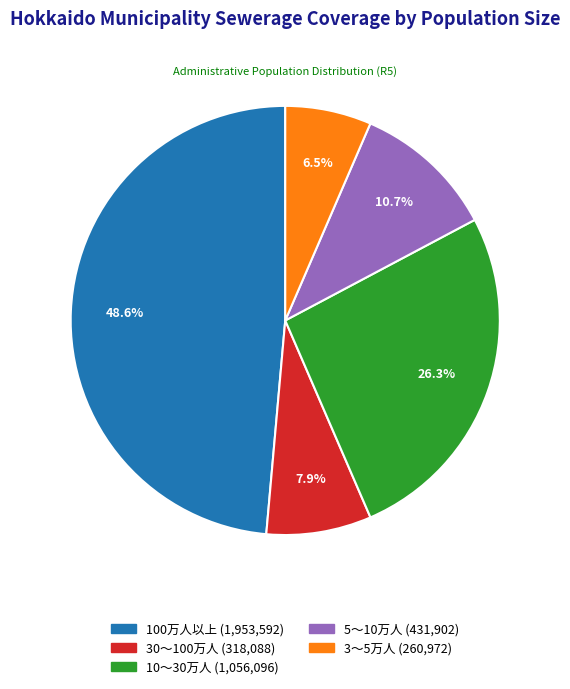

Count the number of slices in the pie.

5